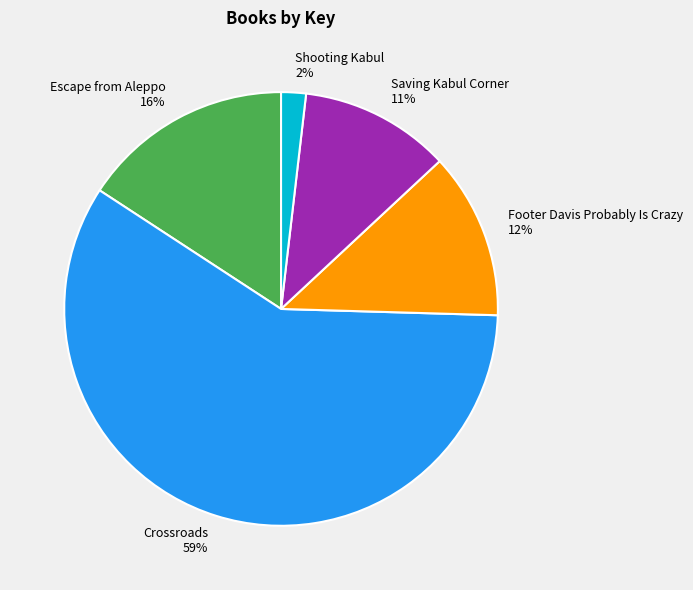

To the nearest percent, what portion does Shooting Kabul represent?

2%